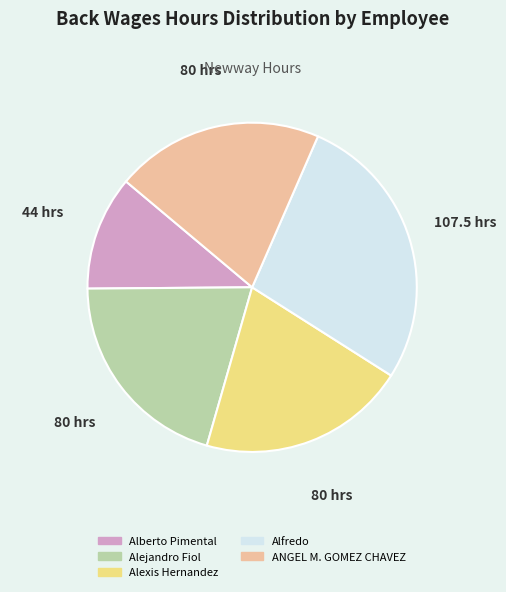

How many slices are in this pie chart?

5